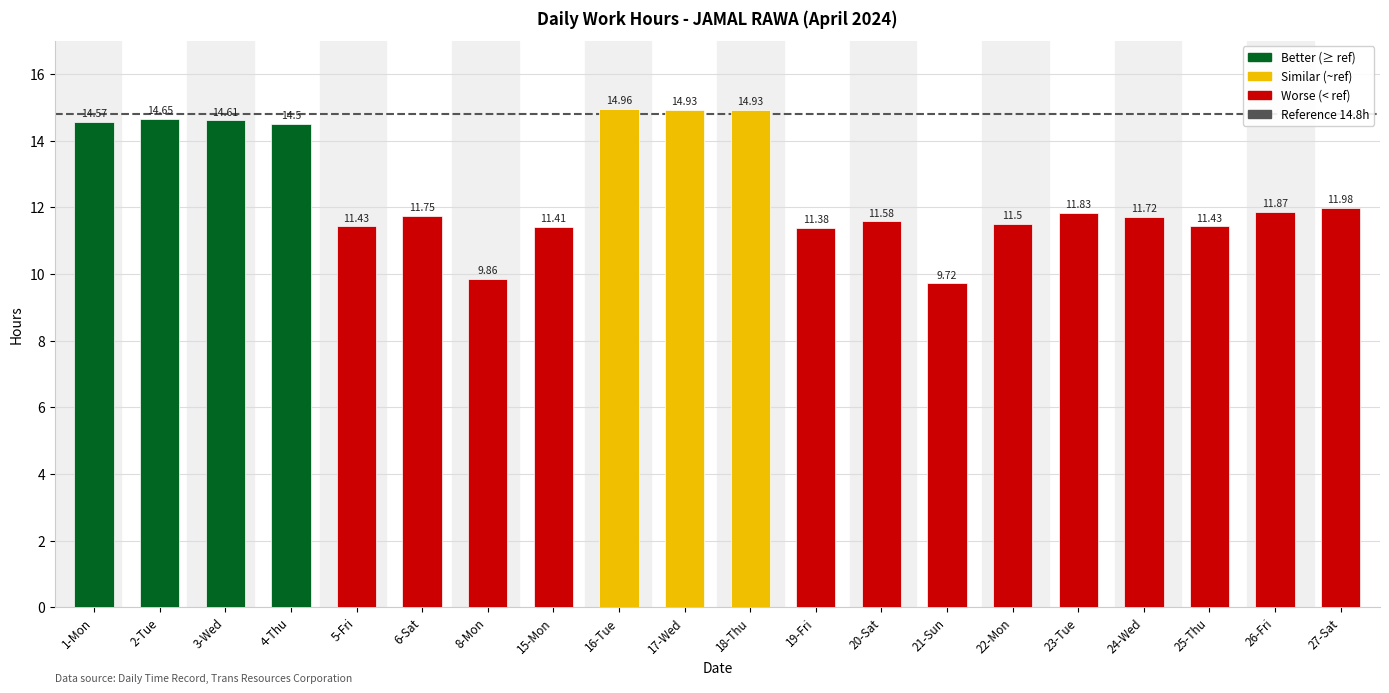

Does the chart contain stacked bars?

No